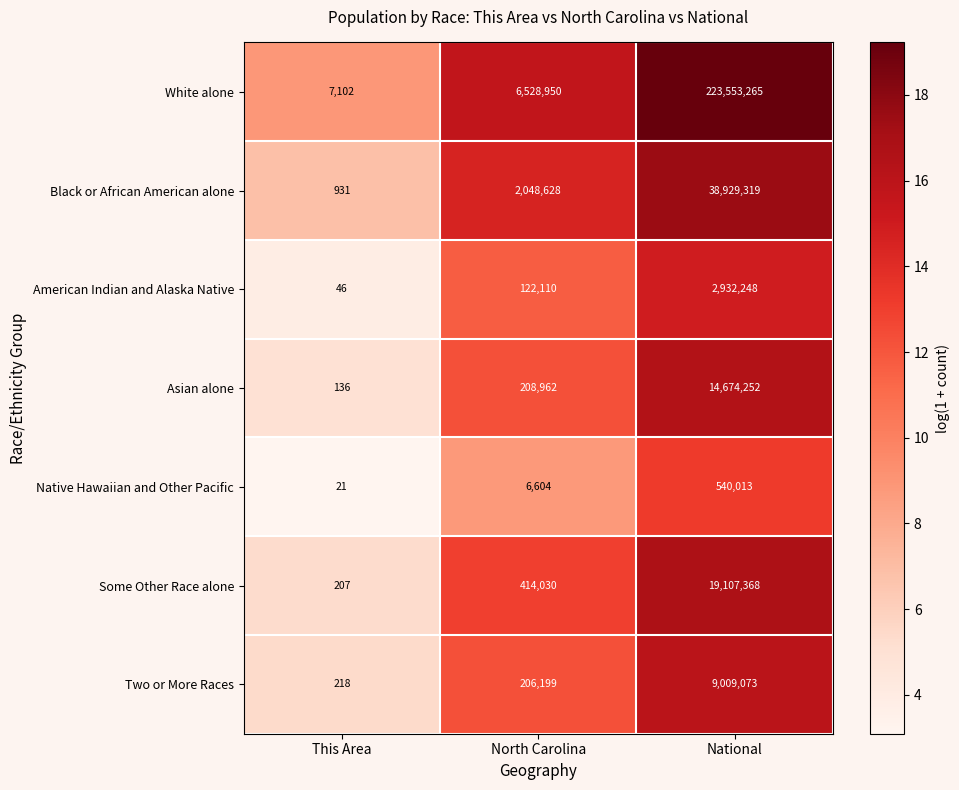

Which series has the largest total across all categories?

White alone